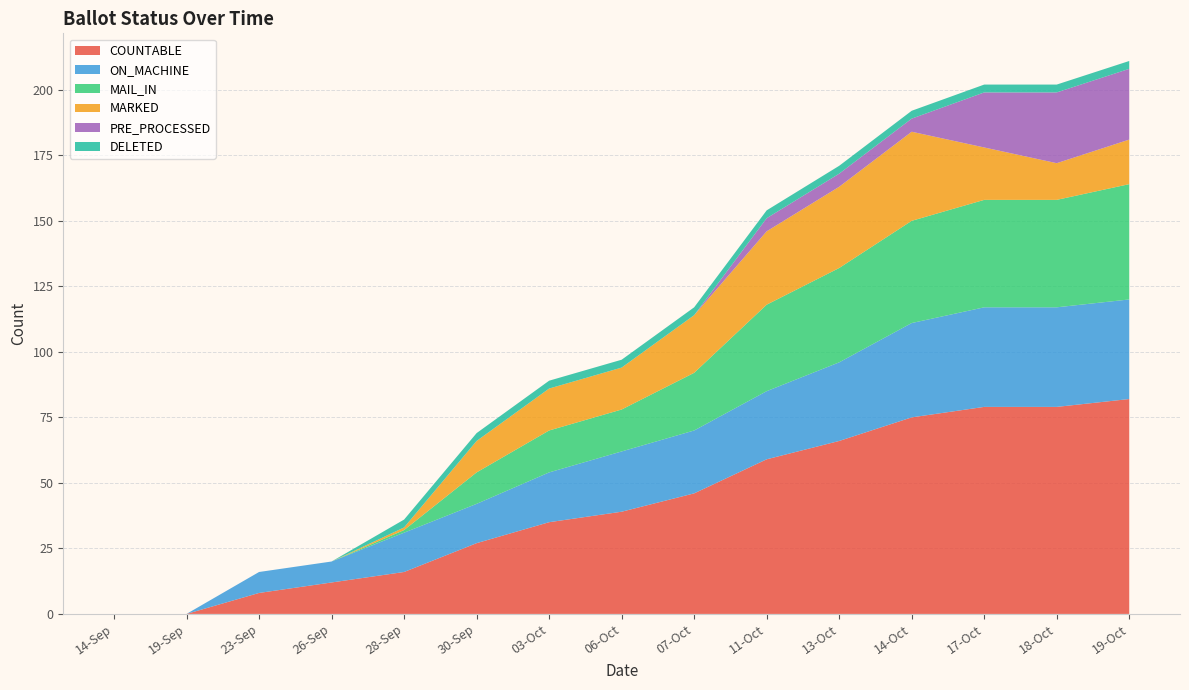

Reading left to right, list all the values displayed in this chart.

COUNTABLE: 14-Sep=0	19-Sep=0	23-Sep=8	26-Sep=12	28-Sep=16	30-Sep=27	03-Oct=35	06-Oct=39	07-Oct=46	11-Oct=59	13-Oct=66	14-Oct=75	17-Oct=79	18-Oct=79	19-Oct=82
ON_MACHINE: 14-Sep=0	19-Sep=0	23-Sep=8	26-Sep=8	28-Sep=15	30-Sep=15	03-Oct=19	06-Oct=23	07-Oct=24	11-Oct=26	13-Oct=30	14-Oct=36	17-Oct=38	18-Oct=38	19-Oct=38
MAIL_IN: 14-Sep=0	19-Sep=0	23-Sep=0	26-Sep=0	28-Sep=1	30-Sep=12	03-Oct=16	06-Oct=16	07-Oct=22	11-Oct=33	13-Oct=36	14-Oct=39	17-Oct=41	18-Oct=41	19-Oct=44
MARKED: 14-Sep=0	19-Sep=0	23-Sep=0	26-Sep=0	28-Sep=1	30-Sep=12	03-Oct=16	06-Oct=16	07-Oct=22	11-Oct=28	13-Oct=31	14-Oct=34	17-Oct=20	18-Oct=14	19-Oct=17
PRE_PROCESSED: 14-Sep=0	19-Sep=0	23-Sep=0	26-Sep=0	28-Sep=0	30-Sep=0	03-Oct=0	06-Oct=0	07-Oct=0	11-Oct=5	13-Oct=5	14-Oct=5	17-Oct=21	18-Oct=27	19-Oct=27
DELETED: 14-Sep=0	19-Sep=0	23-Sep=0	26-Sep=0	28-Sep=3	30-Sep=3	03-Oct=3	06-Oct=3	07-Oct=3	11-Oct=3	13-Oct=3	14-Oct=3	17-Oct=3	18-Oct=3	19-Oct=3